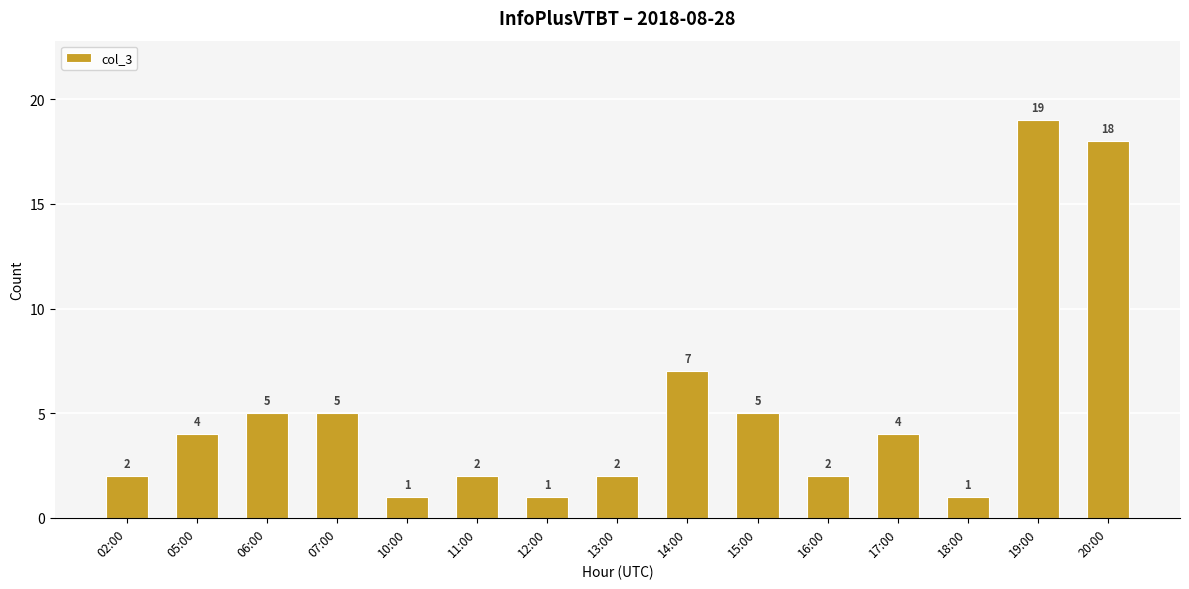

How many bars are there in total?

15